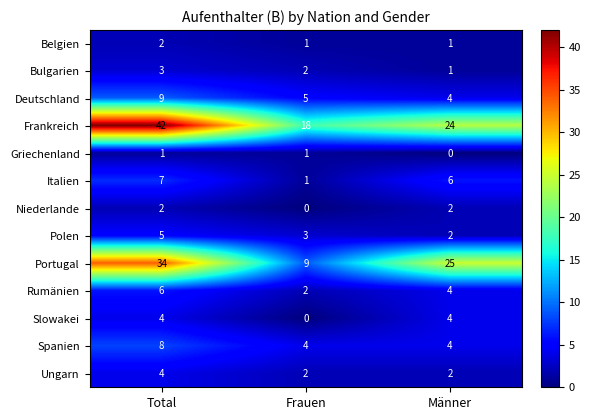

What is the lowest value of the Spanien series?

4